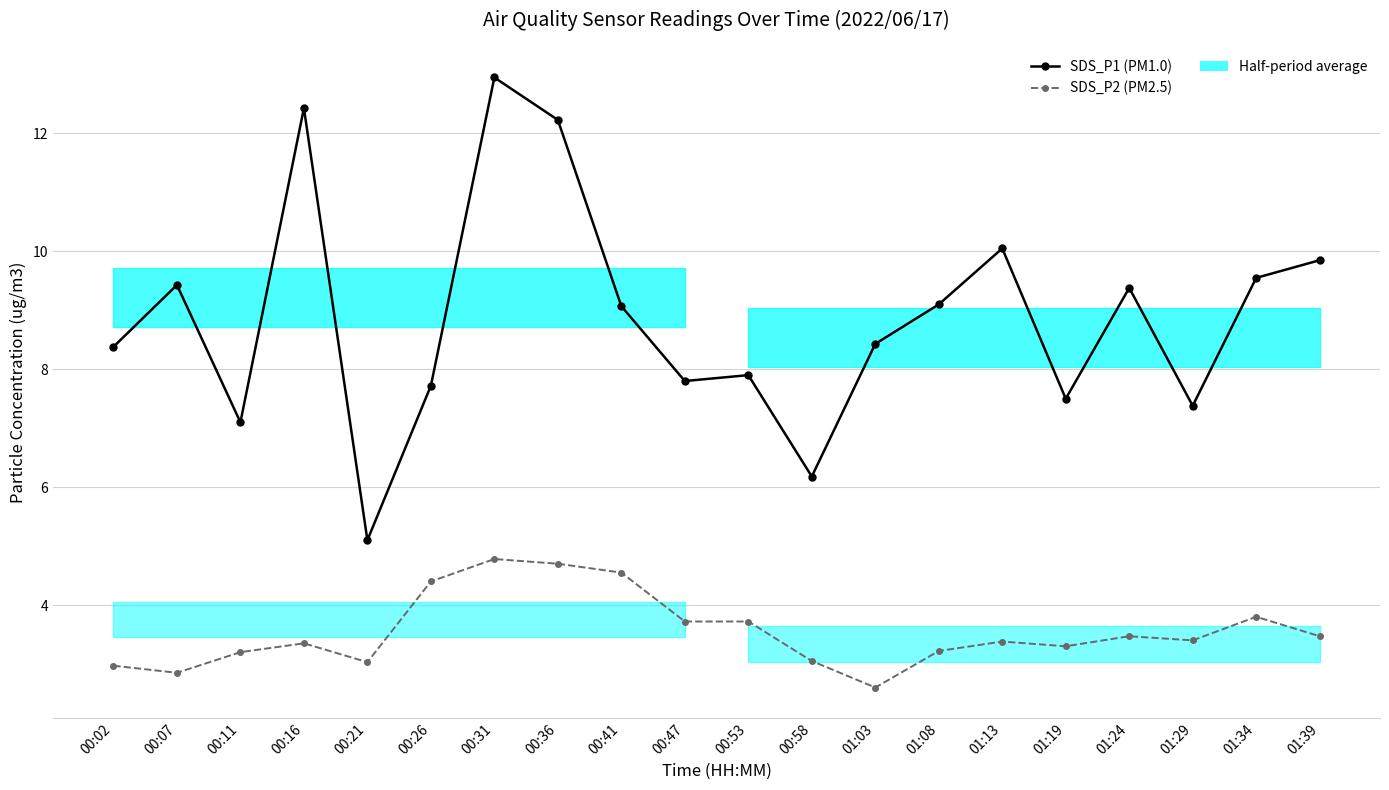

How many interior local valleys does the SDS_P1 (PM1.0) series have?

6